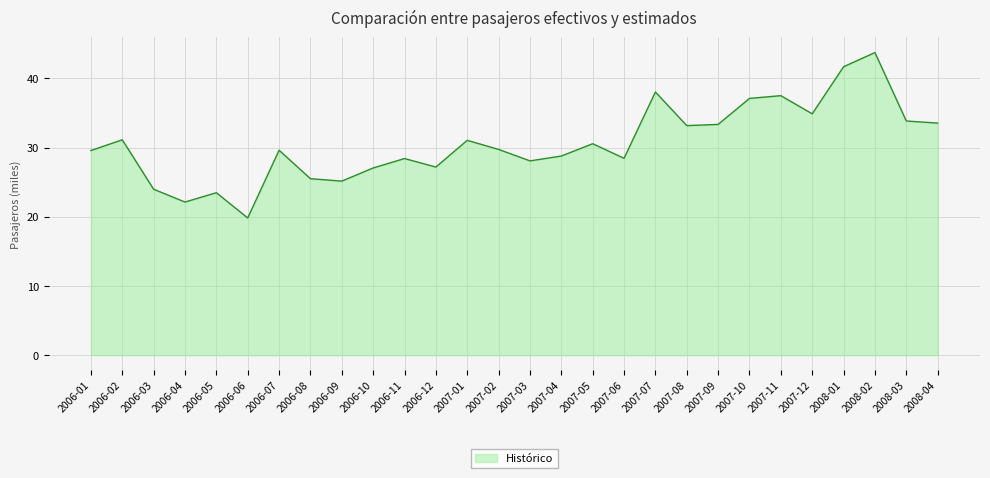

What is the greatest value displayed?

43.7